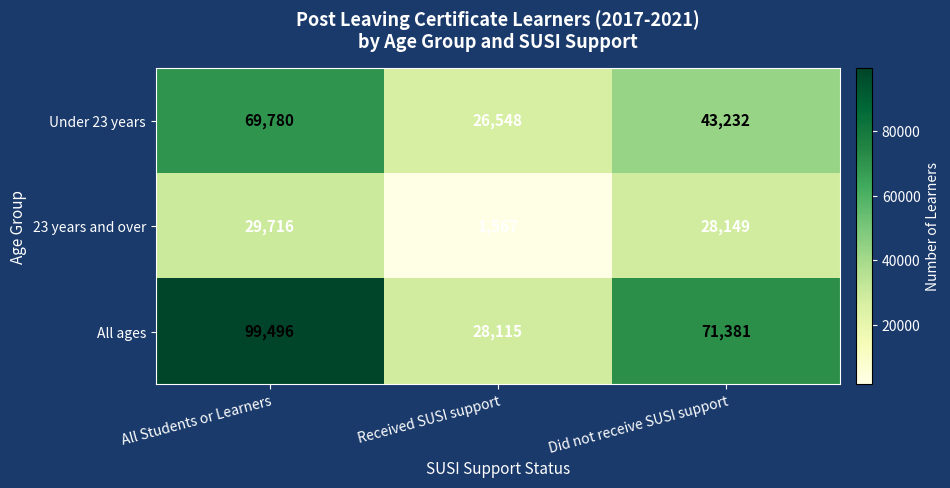

Reading left to right, list all the values displayed in this chart.

Under 23 years: 69780	26548	43232
23 years and over: 29716	1567	28149
All ages: 99496	28115	71381